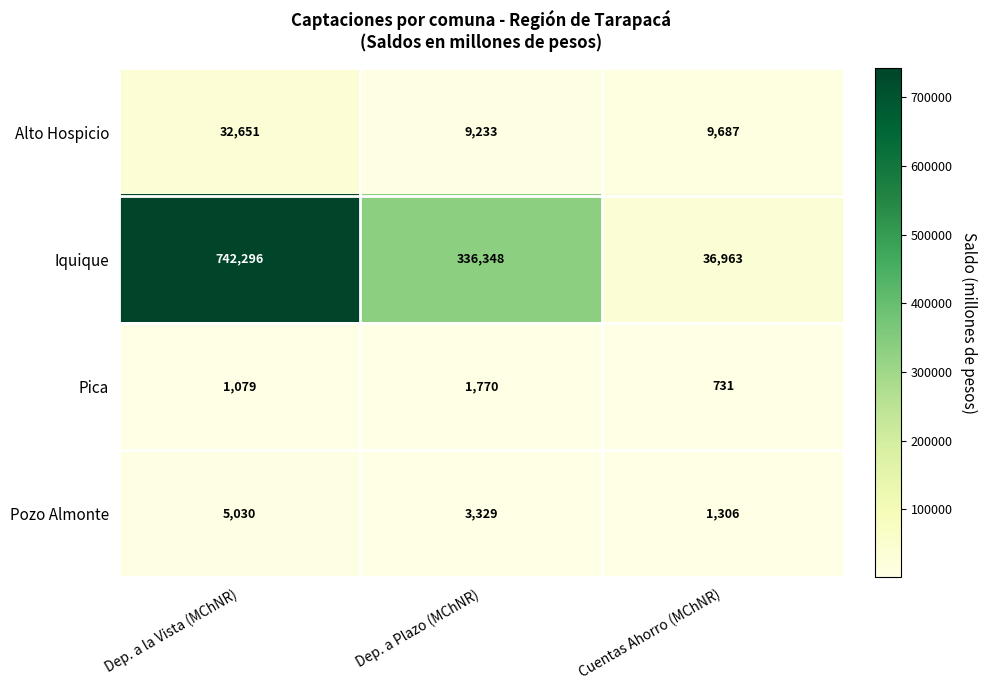

Which series has the largest range (max minus min)?

Iquique